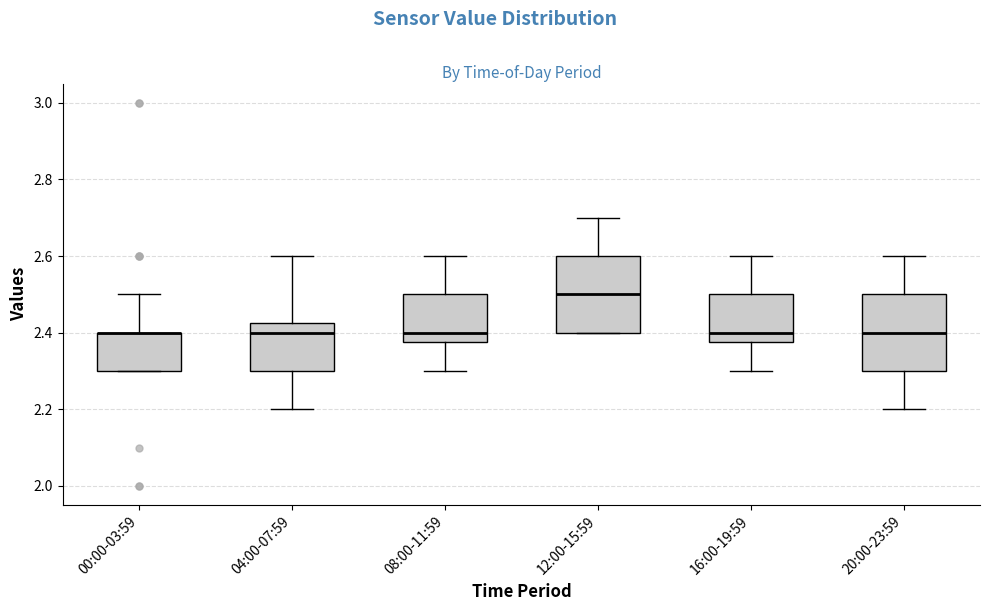

Where does the upper whisker of the box for 20:00-23:59 end on the y-axis? The values are not printed on the chart, so give them approximately, as read against the axis.

2.60